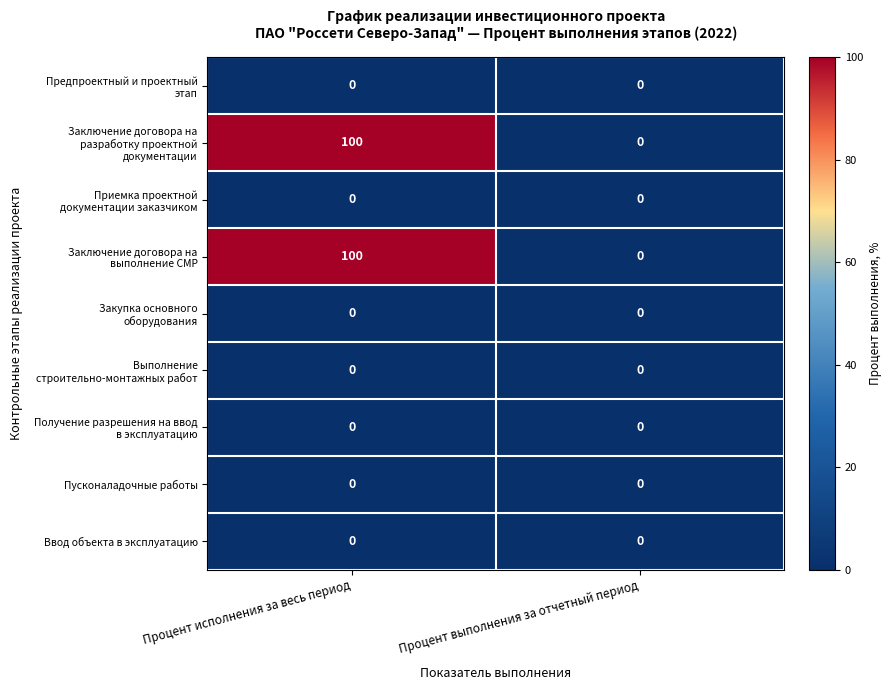

What is the spread (max minus min) of values at Процент исполнения за весь период?

100